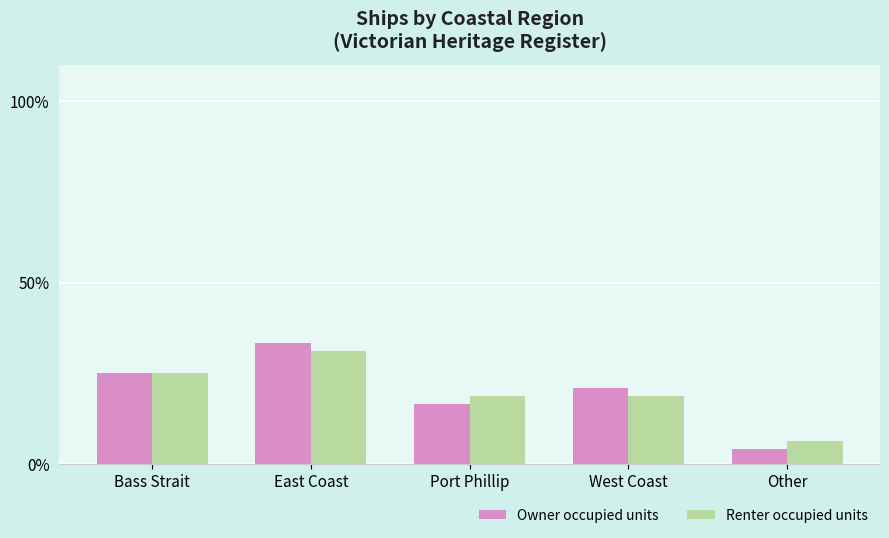

Rank the series by their maximum value, from lowest to highest.

Renter occupied units, Owner occupied units